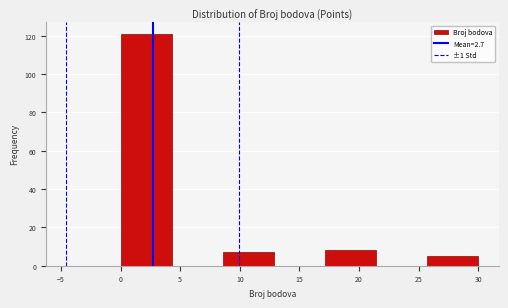

Which range on the x-axis has the tallest bar?

0.0 to 4.5